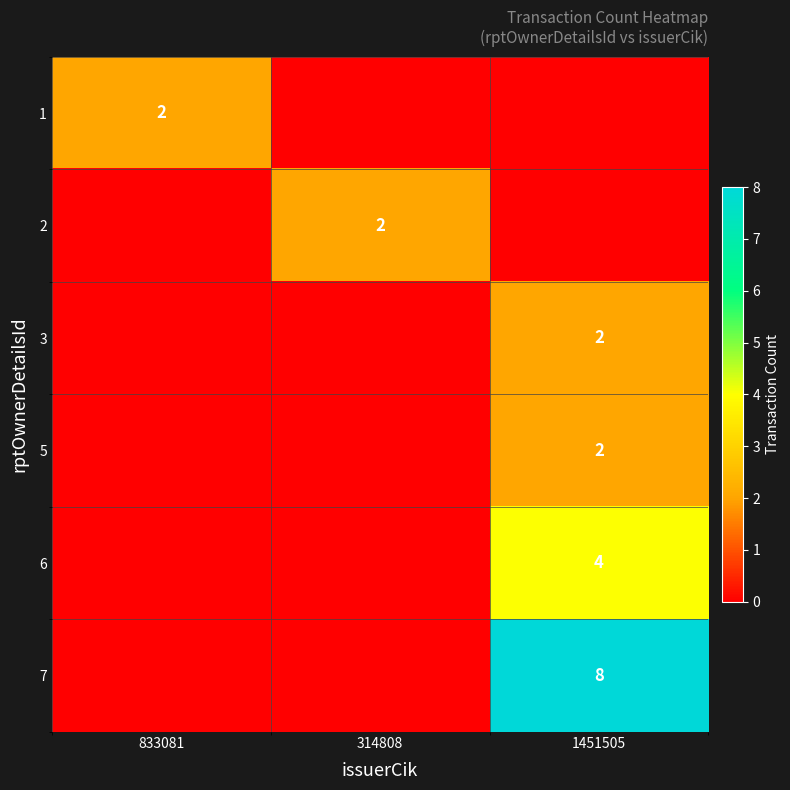

Is it true that 6 equals 6 at 1451505?

False